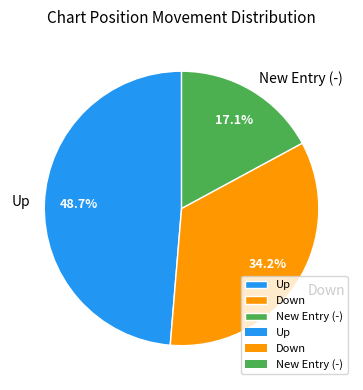

What is the ratio of the value at Down to the value at Up?

0.7